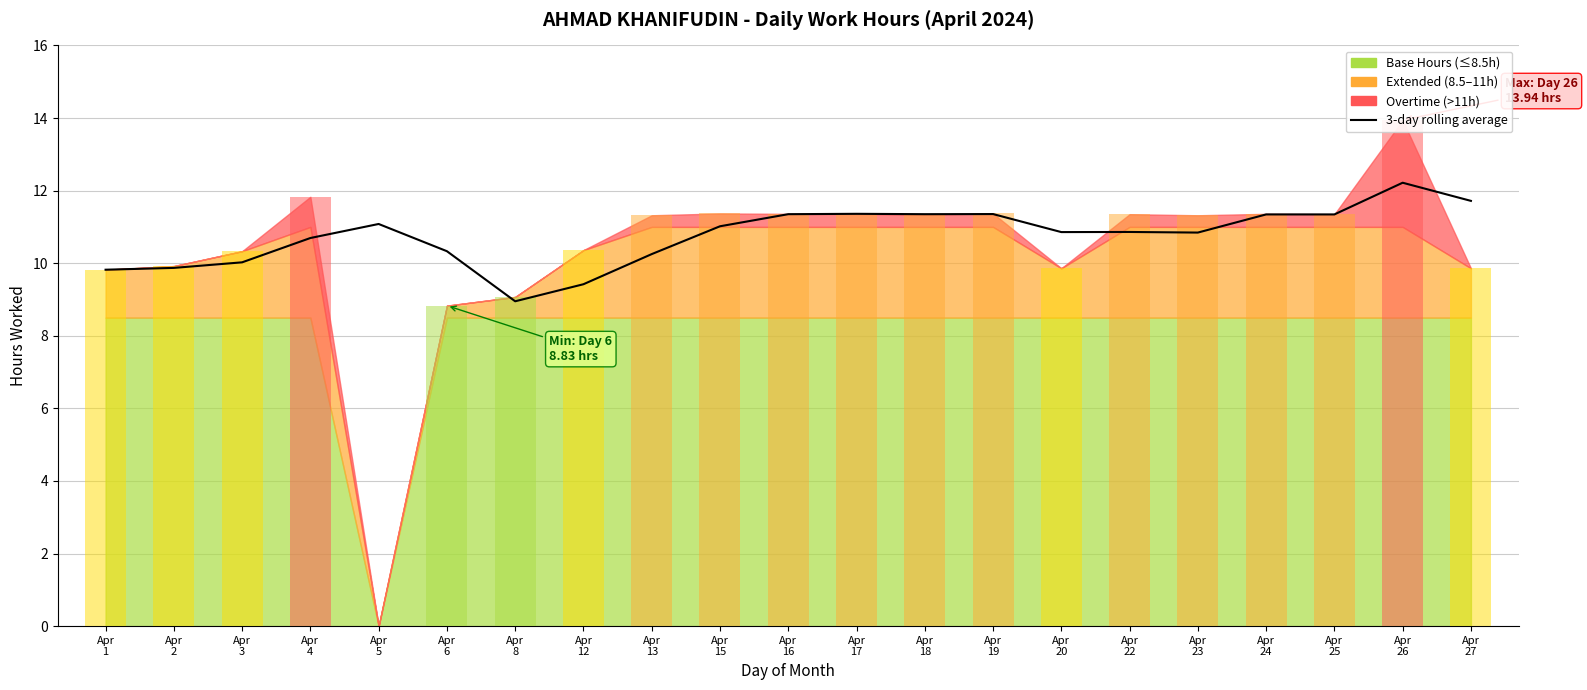

At which category does the chart reach its peak across all series?

Apr
26